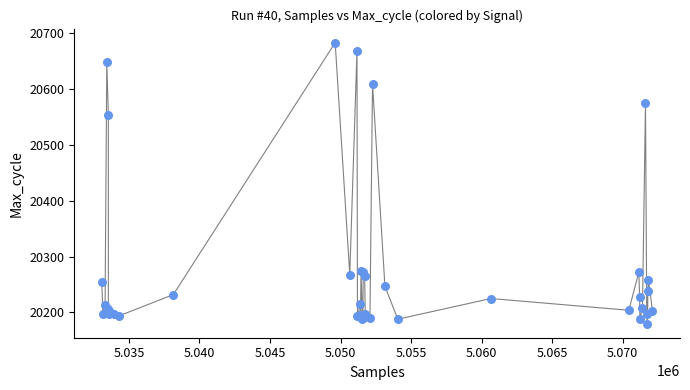

What Y value in the scatter plot is closest to 20431?

20554